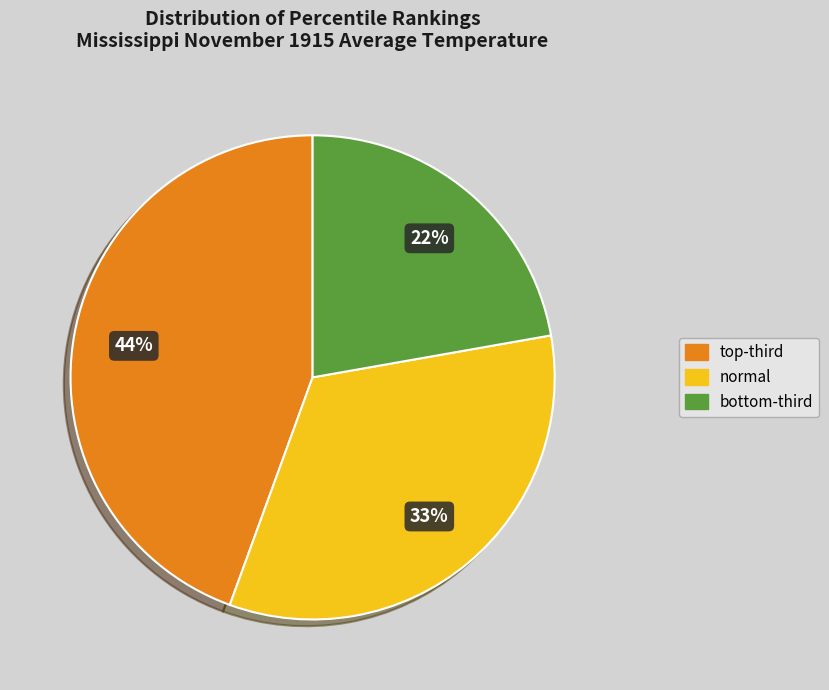

To the nearest percent, what is the average slice percentage?

33%